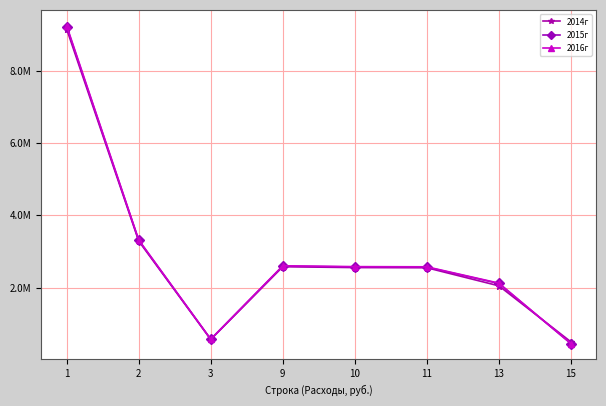

What is the approximate value of 2015г at 2?

3306012.0